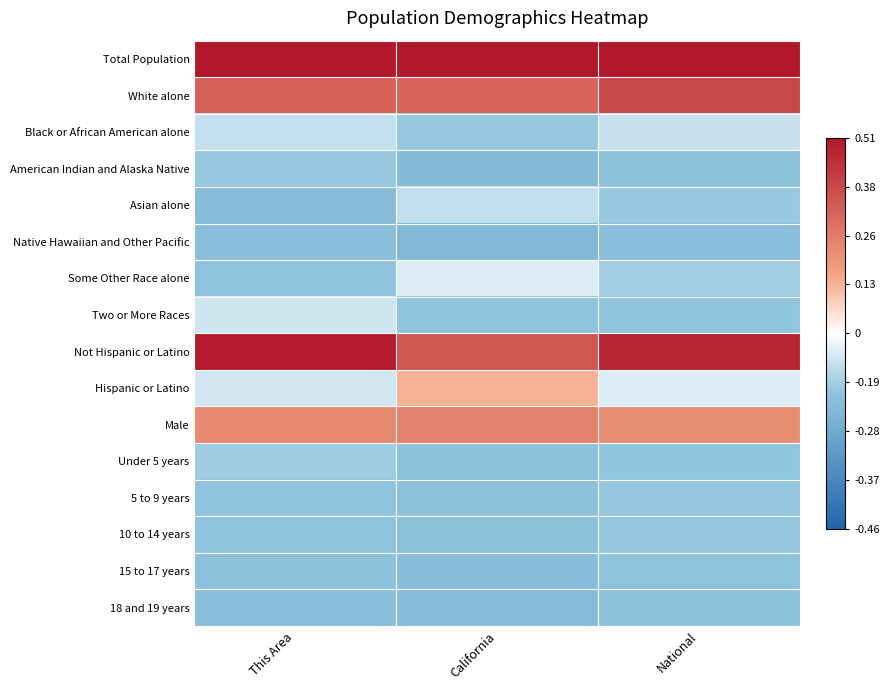

Which series has the largest total across all categories?

Total Population